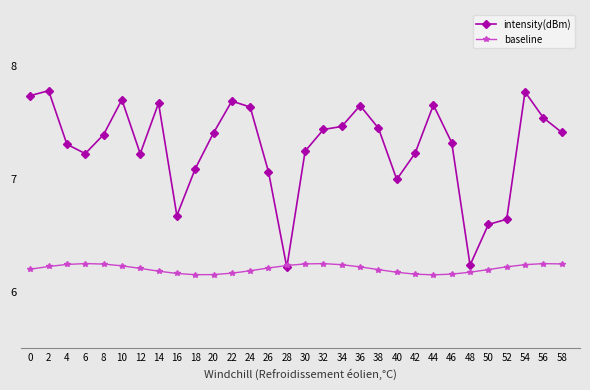

What is the sum of the baseline values at 58 and 36?

12.5